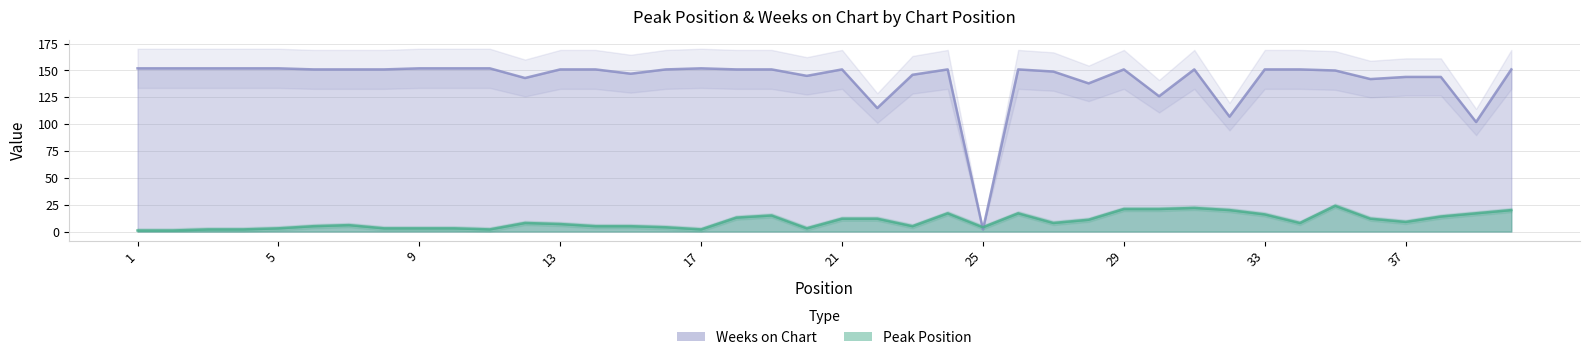

Which label corresponds to the smallest value in the chart?

1